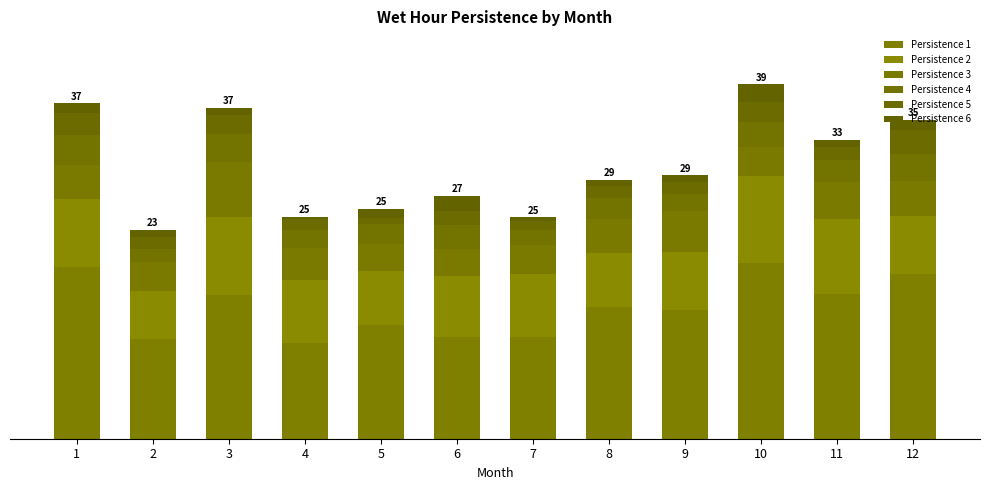

Are the bars horizontal?

No